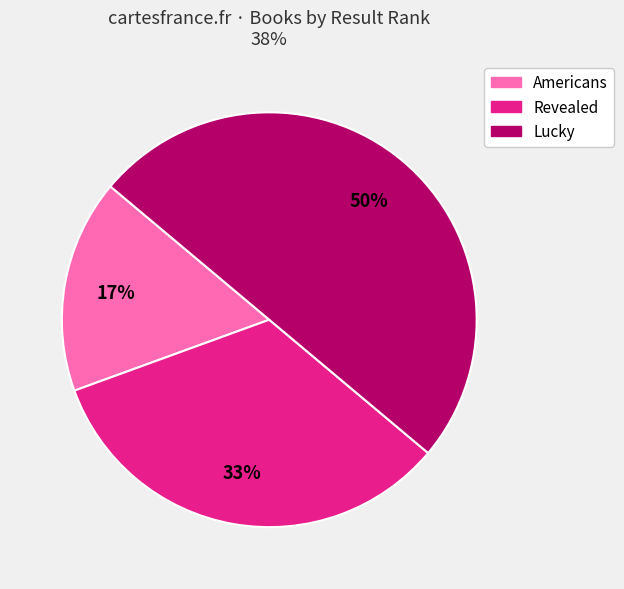

How many slices are in this pie chart?

3